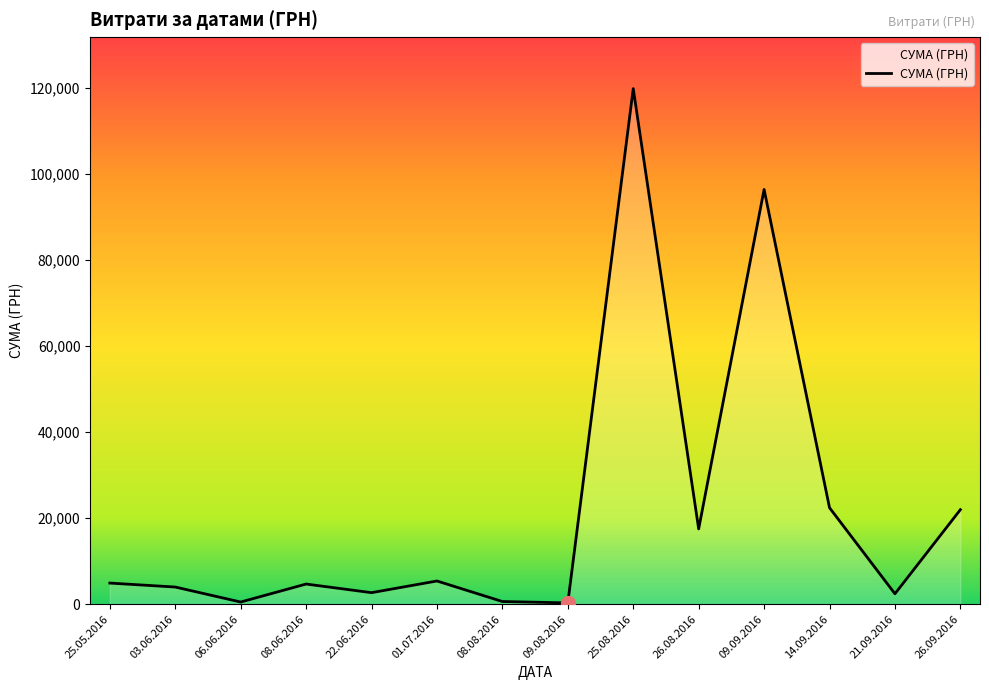

How many values exceed 4896?

7